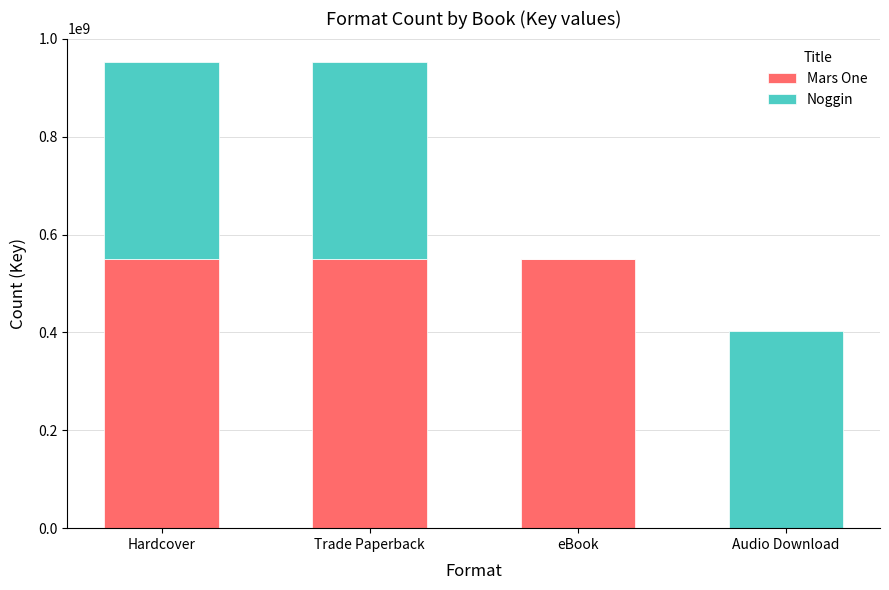

Is it true that Mars One equals 549297510 at eBook?

True